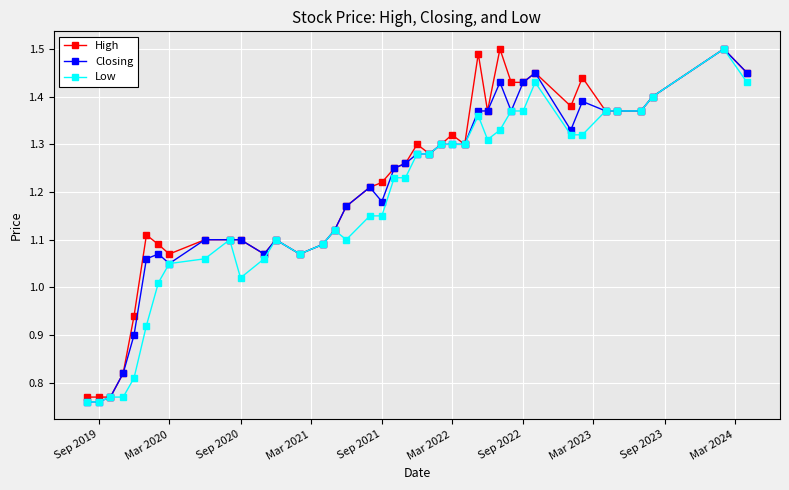

At how many categories does at least one series exceed 0?

40